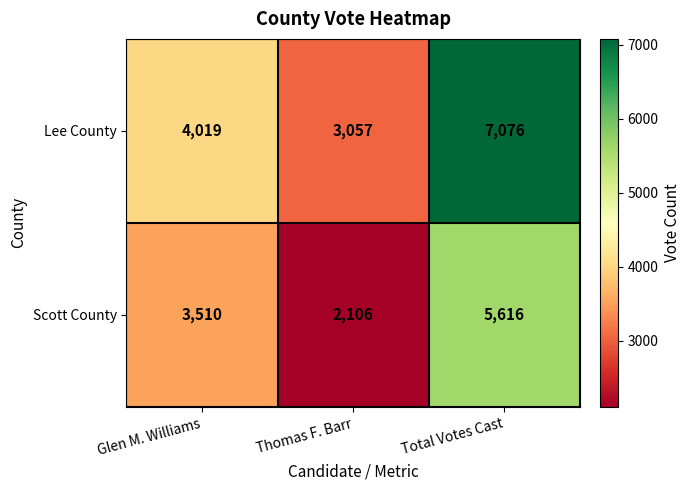

Reading left to right, what are all the values shown in this chart?

Lee County: 4019	3057	7076
Scott County: 3510	2106	5616